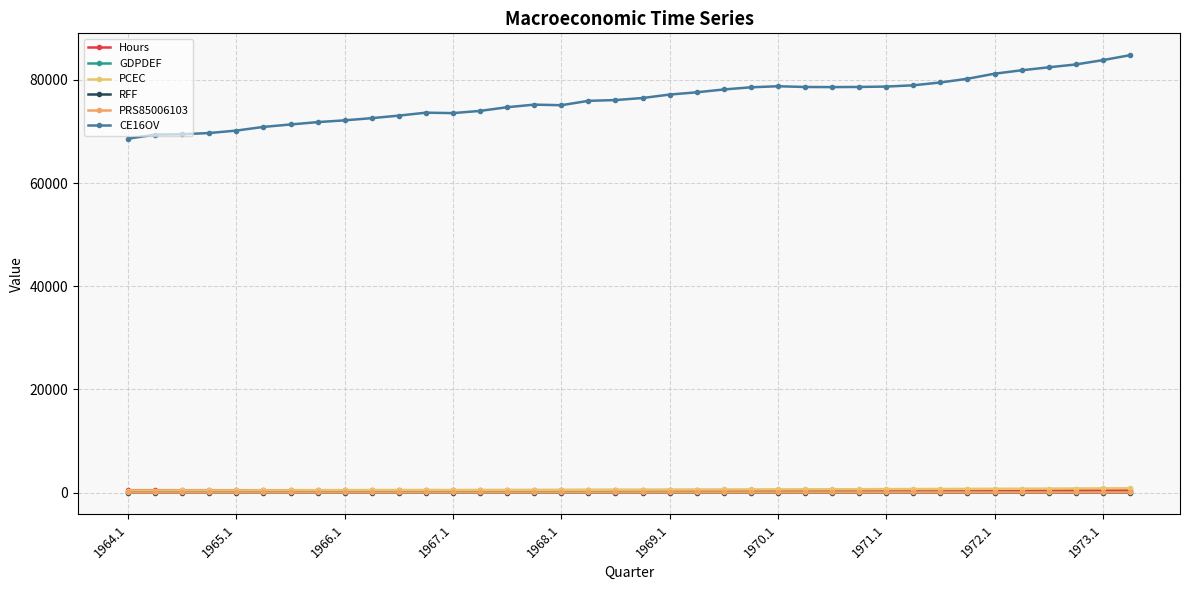

How many data points in CE16OV are less than 76498?

19